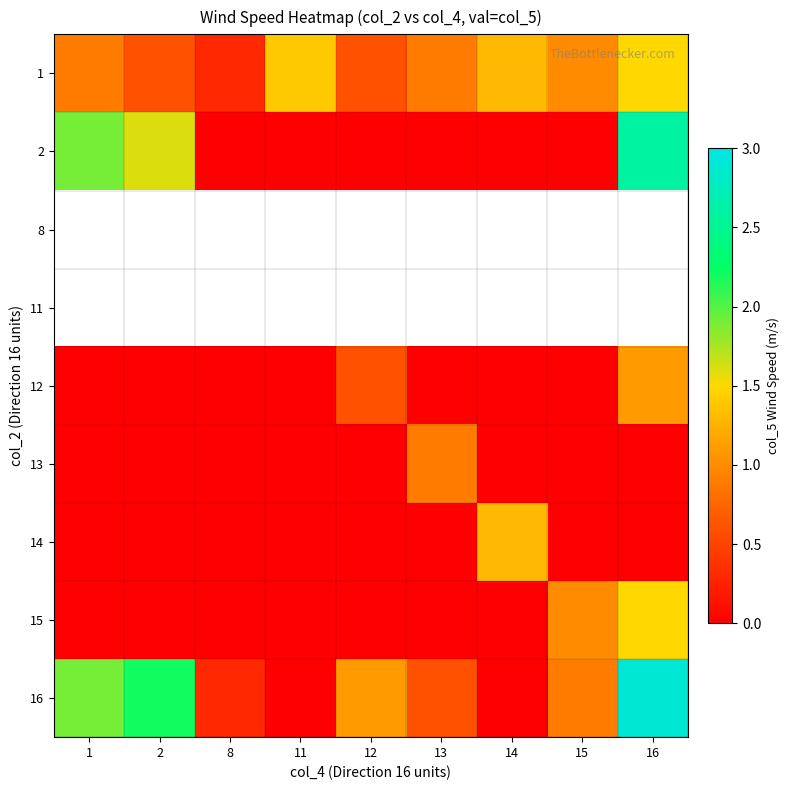

At which label is 12 closest to 0?

1